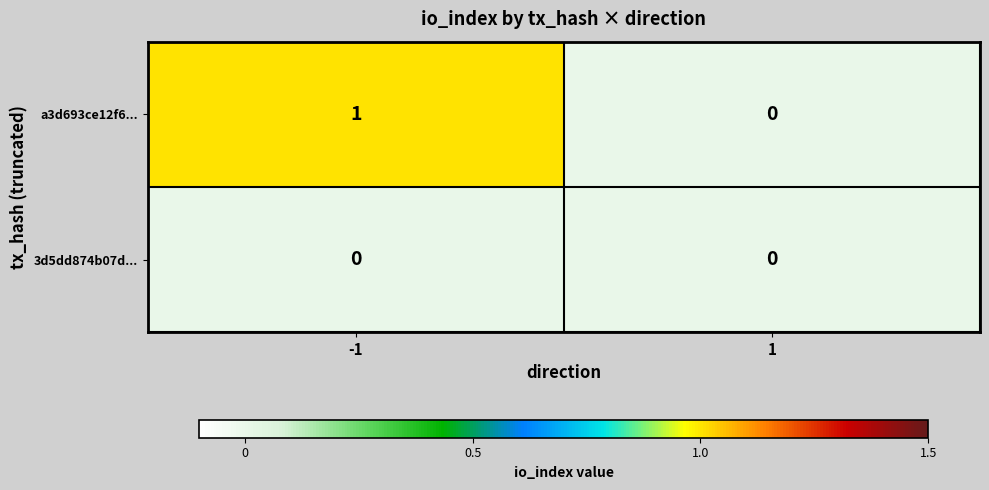

Reading left to right, what are all the values shown in this chart?

a3d693ce12f6...: -1=1	1=0
3d5dd874b07d...: -1=0	1=0